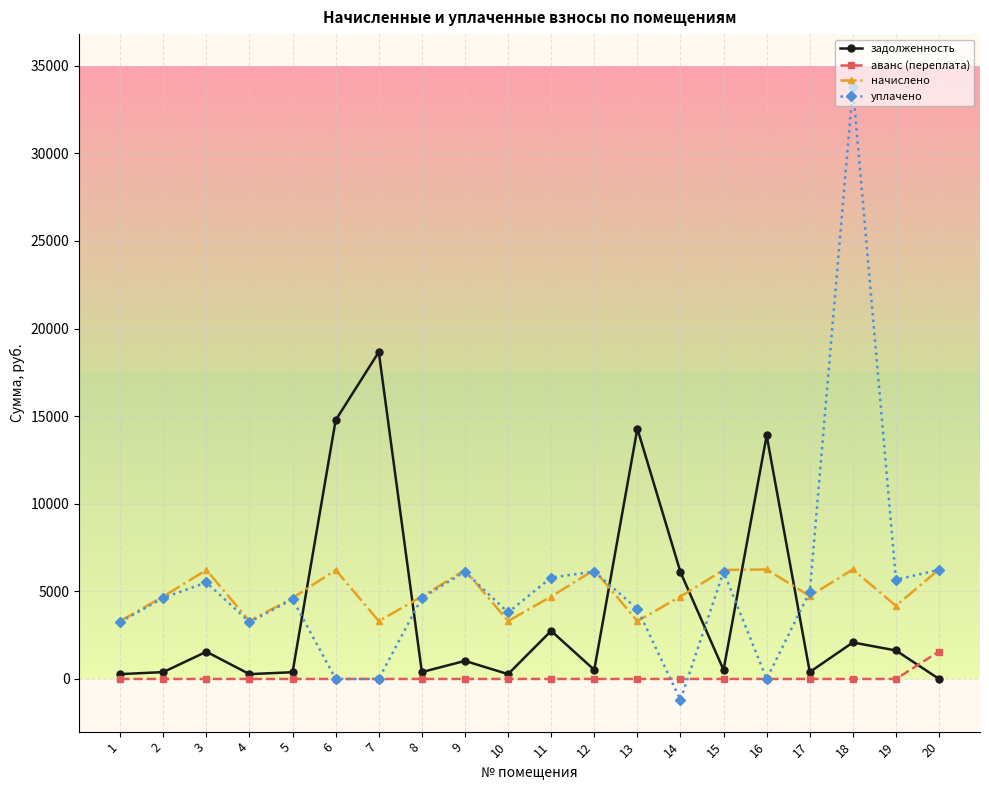

Between 7 and 19, which series saw the biggest shift?

задолженность